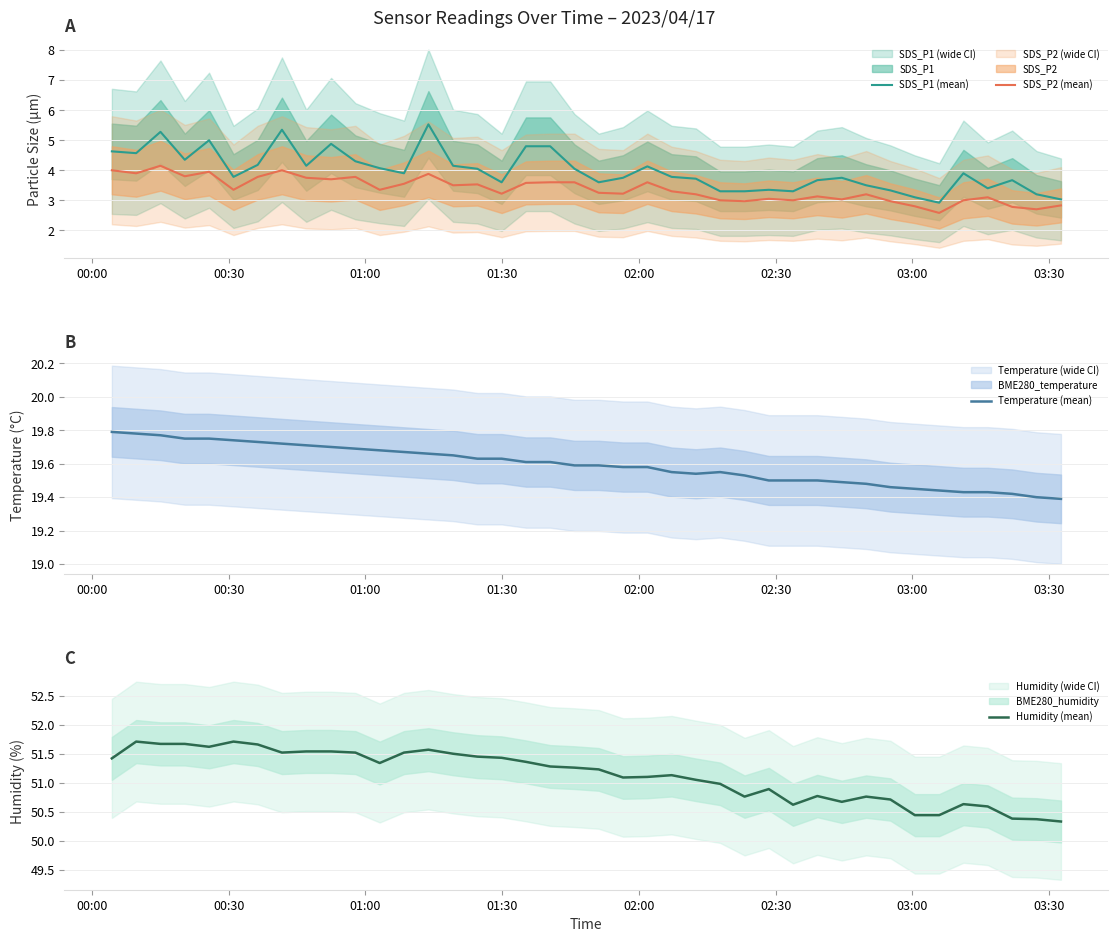

True or false: SDS_P1 (mean) and SDS_P2 (mean) intersect in this chart.

False